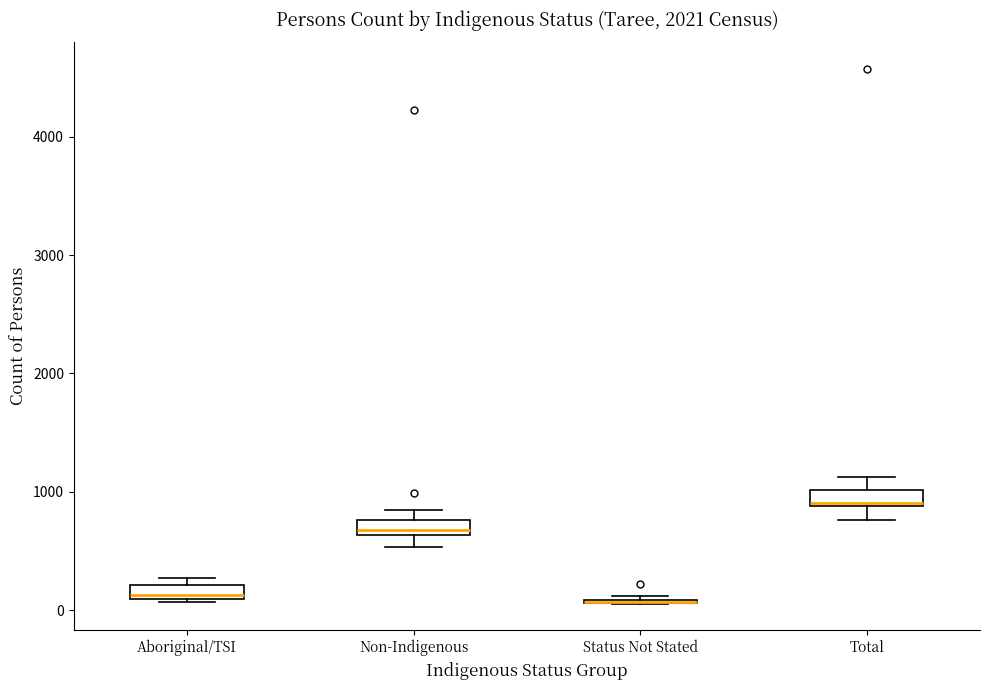

Where does the lower whisker of the box for Total end on the y-axis? The values are not printed on the chart, so give them approximately, as read against the axis.

800